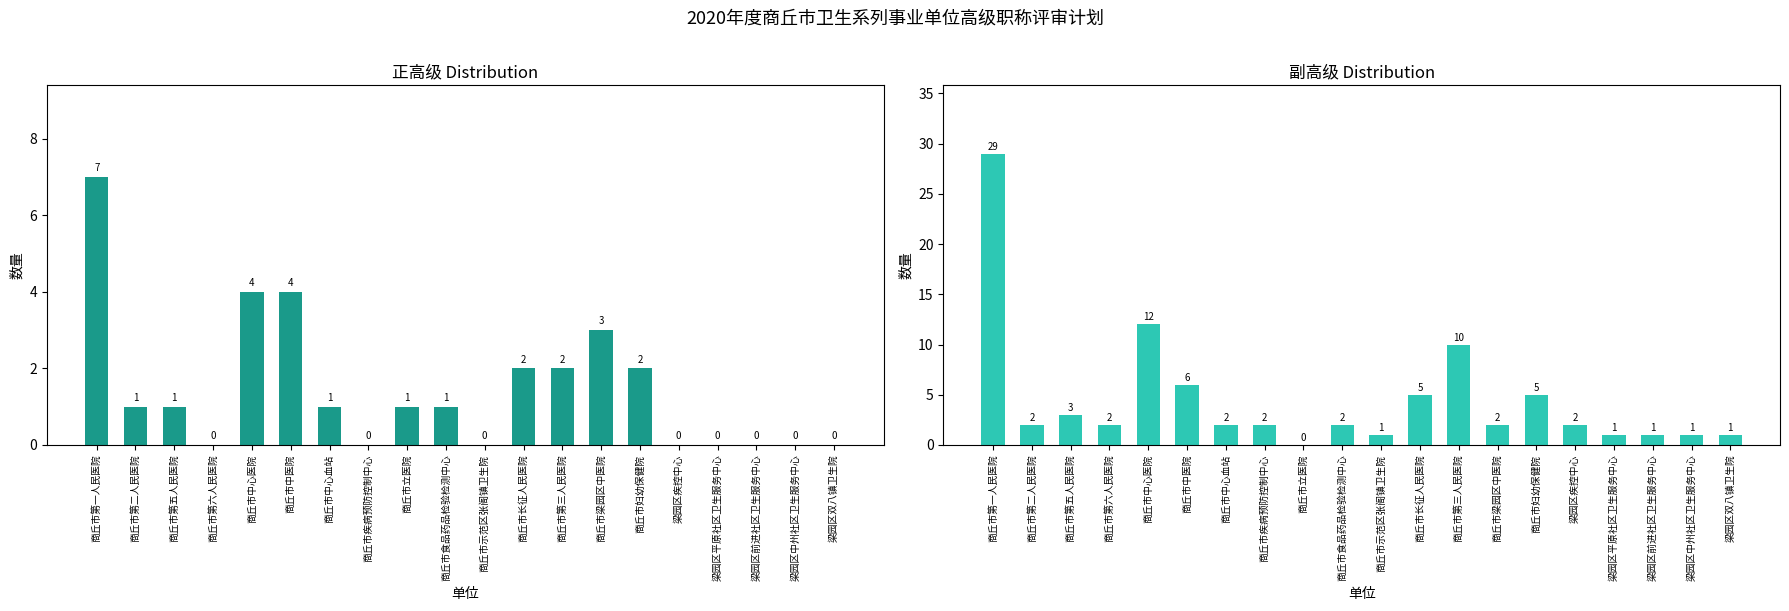

List the series in order of their peak value, highest first.

副高级, 正高级